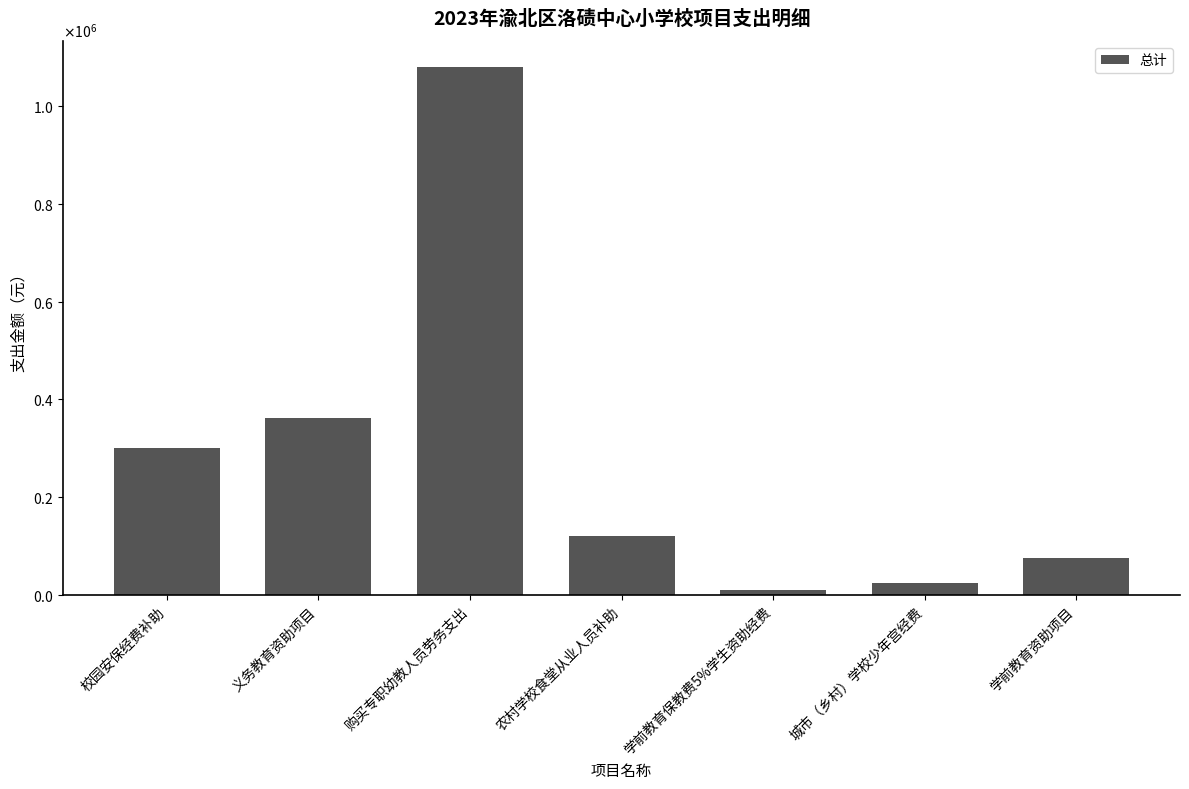

At which label does the data first exceed 120000?

校园安保经费补助